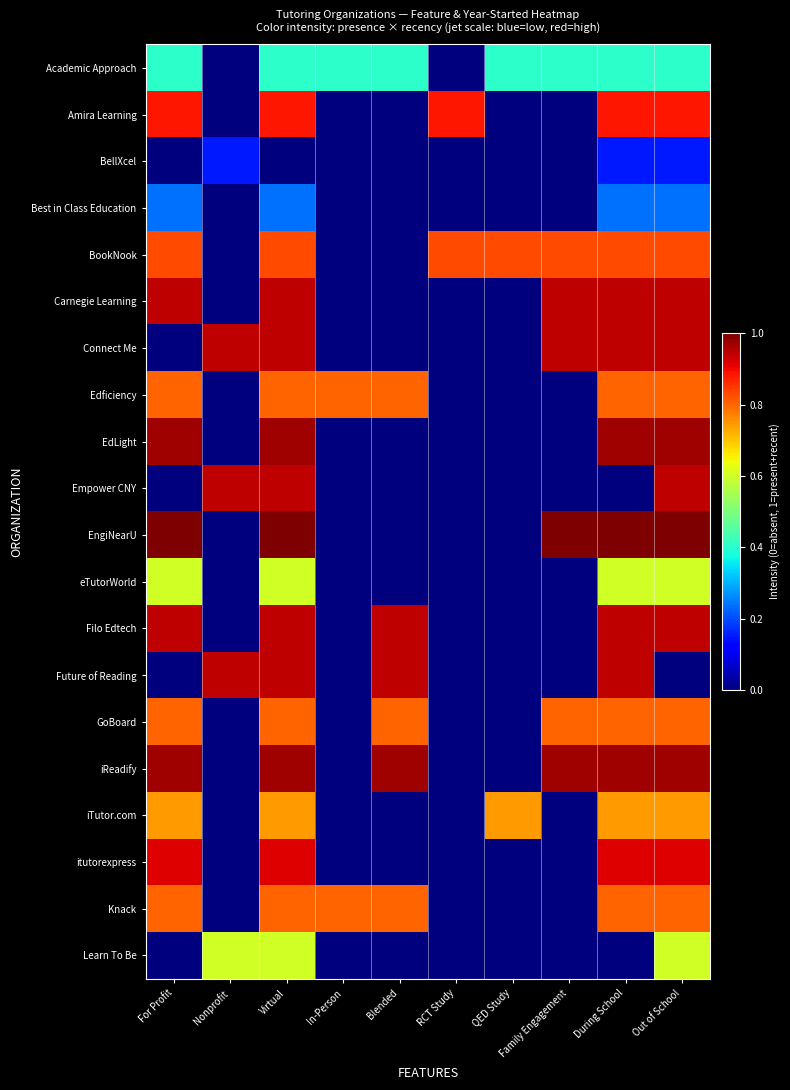

What is the greatest value displayed?

1.0